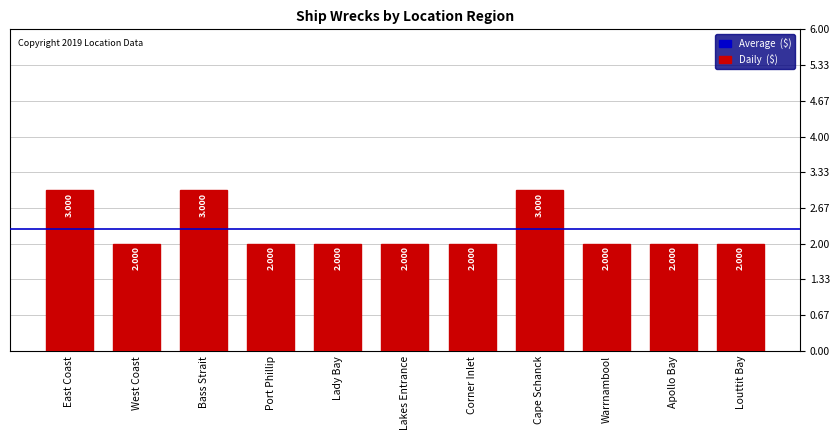

True or false: the data shows 3 at Warrnambool.

False